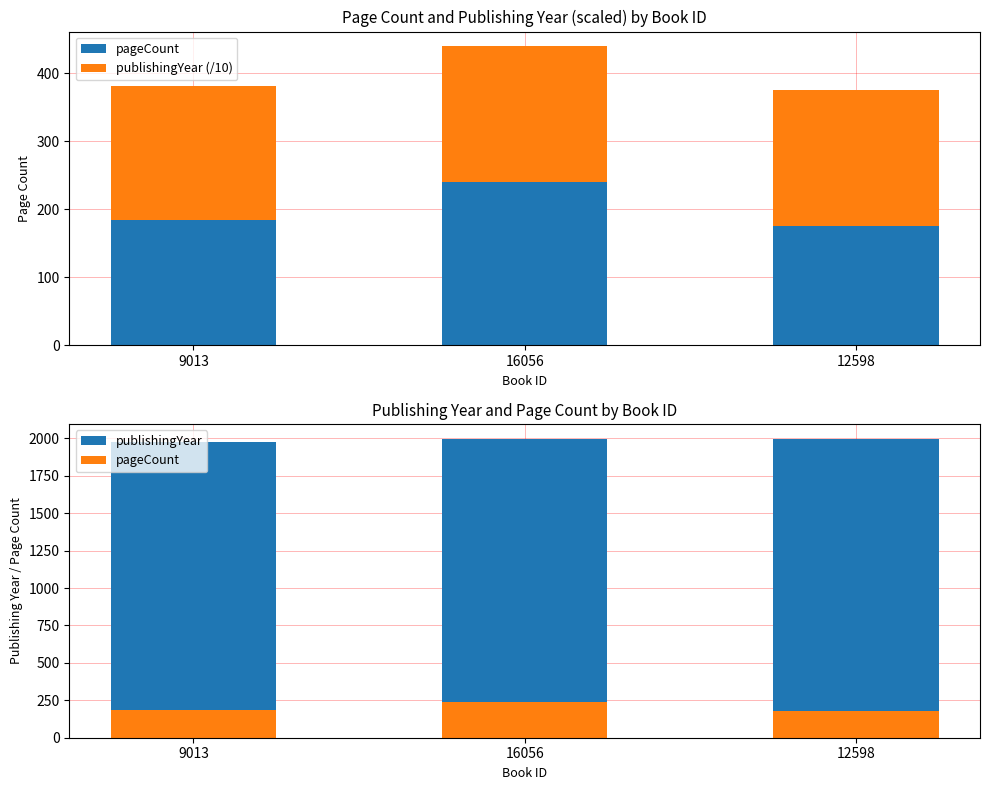

Rank the series at 16056 from lowest to highest value.

publishingYear (/10), pageCount, publishingYear